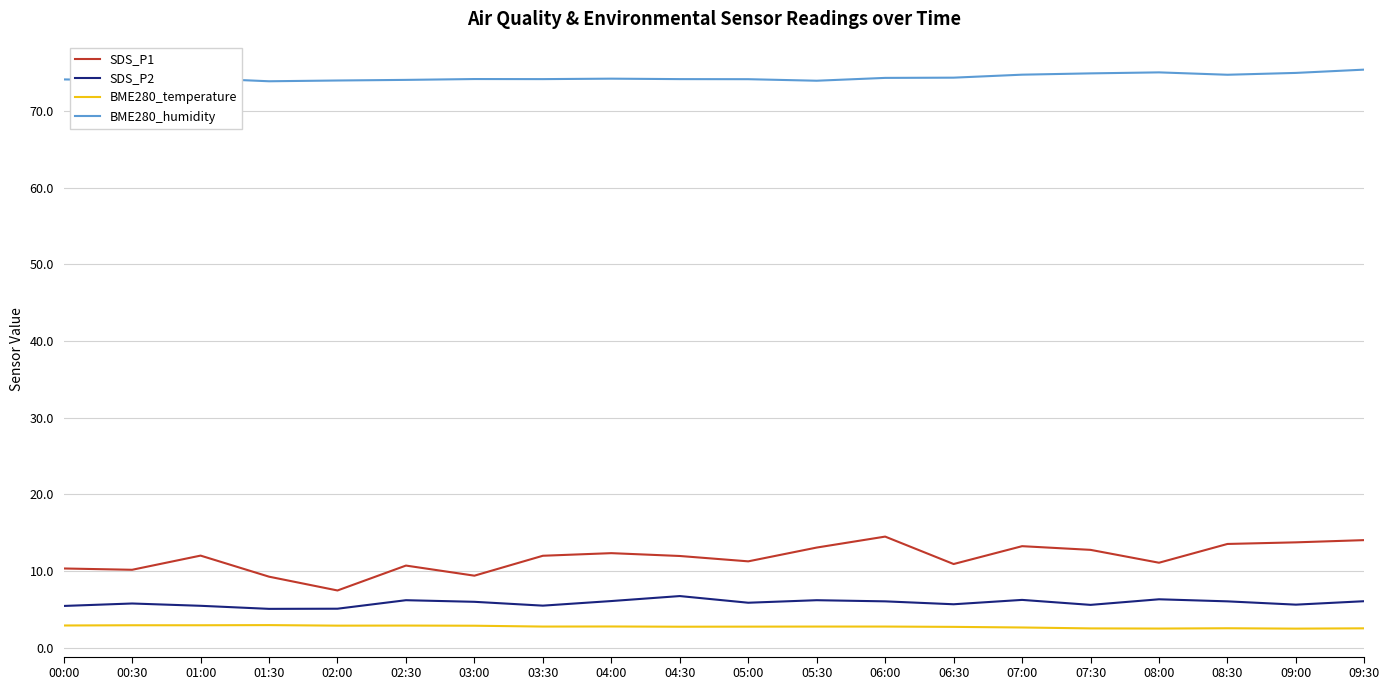

The value of BME280_humidity at 08:00 is 75.1. True or false?

True